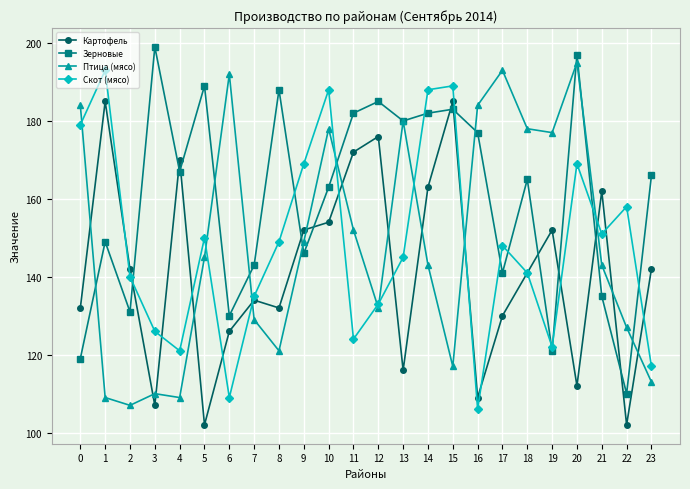

At which label is Птица (мясо) closest to 151?

11